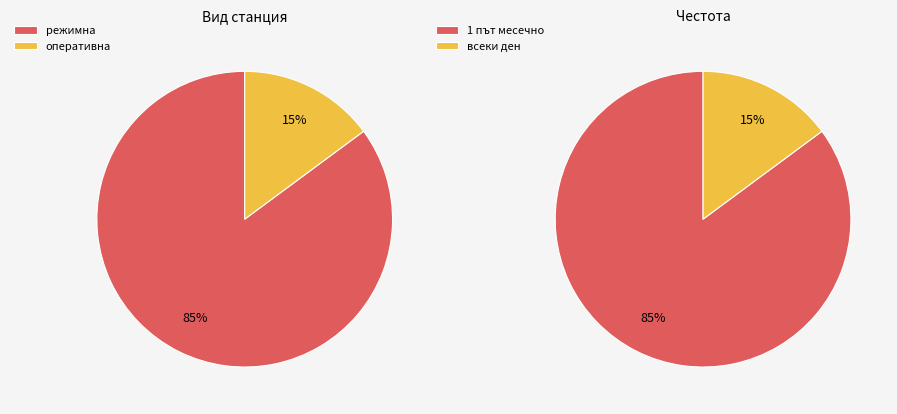

Count the number of slices in the pie.

2